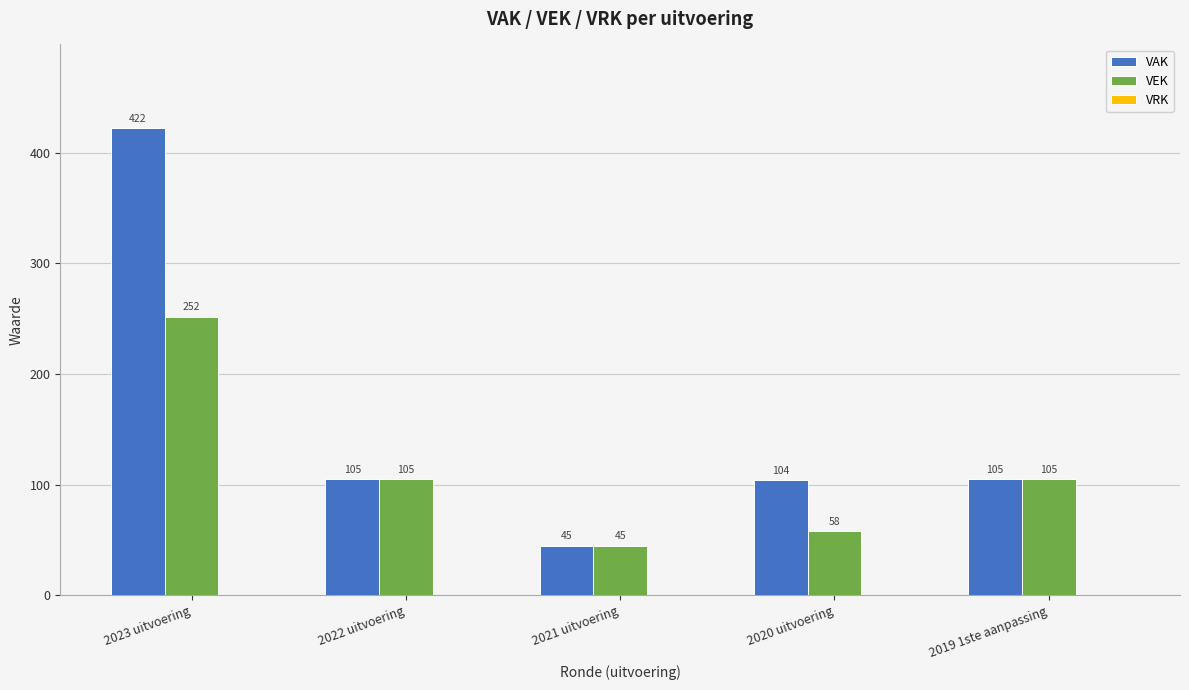

What is the total value across all series at 2023 uitvoering?

674